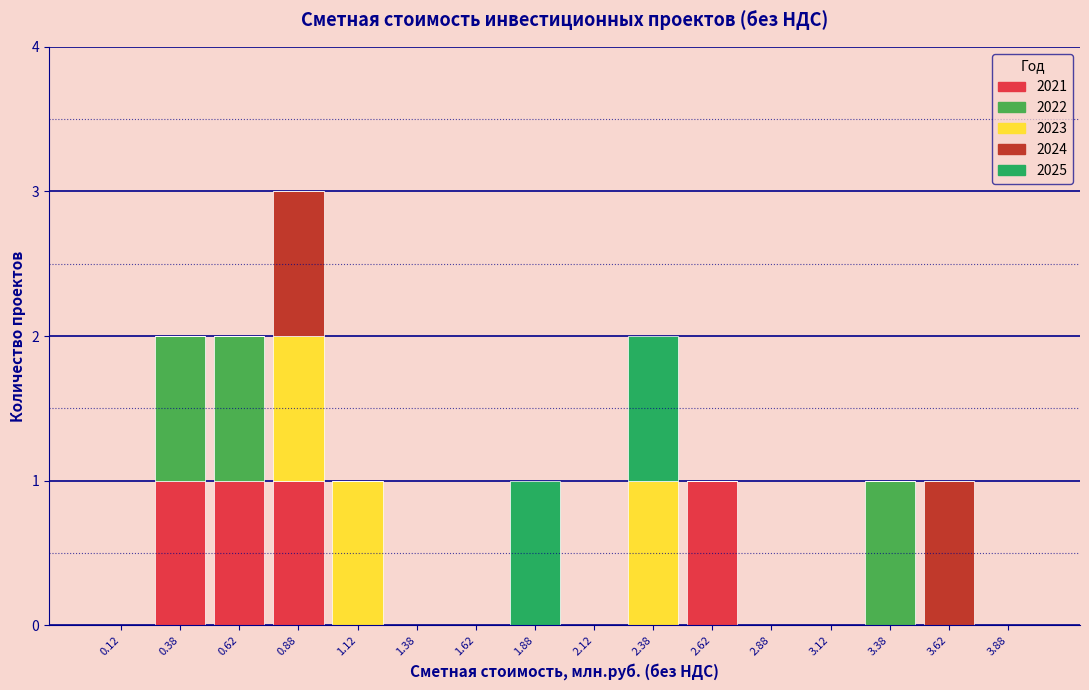

Reading left to right, transcribe this chart: for each stacked bar, give the range it covers on the x-axis and its total height. The values are not printed on the chart, so give them approximately, as read against the axis.

0.00 to 0.25: 0
0.25 to 0.50: 2
0.50 to 0.75: 2
0.75 to 1.00: 3
1.00 to 1.25: 1
1.25 to 1.50: 0
1.50 to 1.75: 0
1.75 to 2.00: 1
2.00 to 2.25: 0
2.25 to 2.50: 2
2.50 to 2.75: 1
2.75 to 3.00: 0
3.00 to 3.25: 0
3.25 to 3.50: 1
3.50 to 3.75: 1
3.75 to 4.00: 0